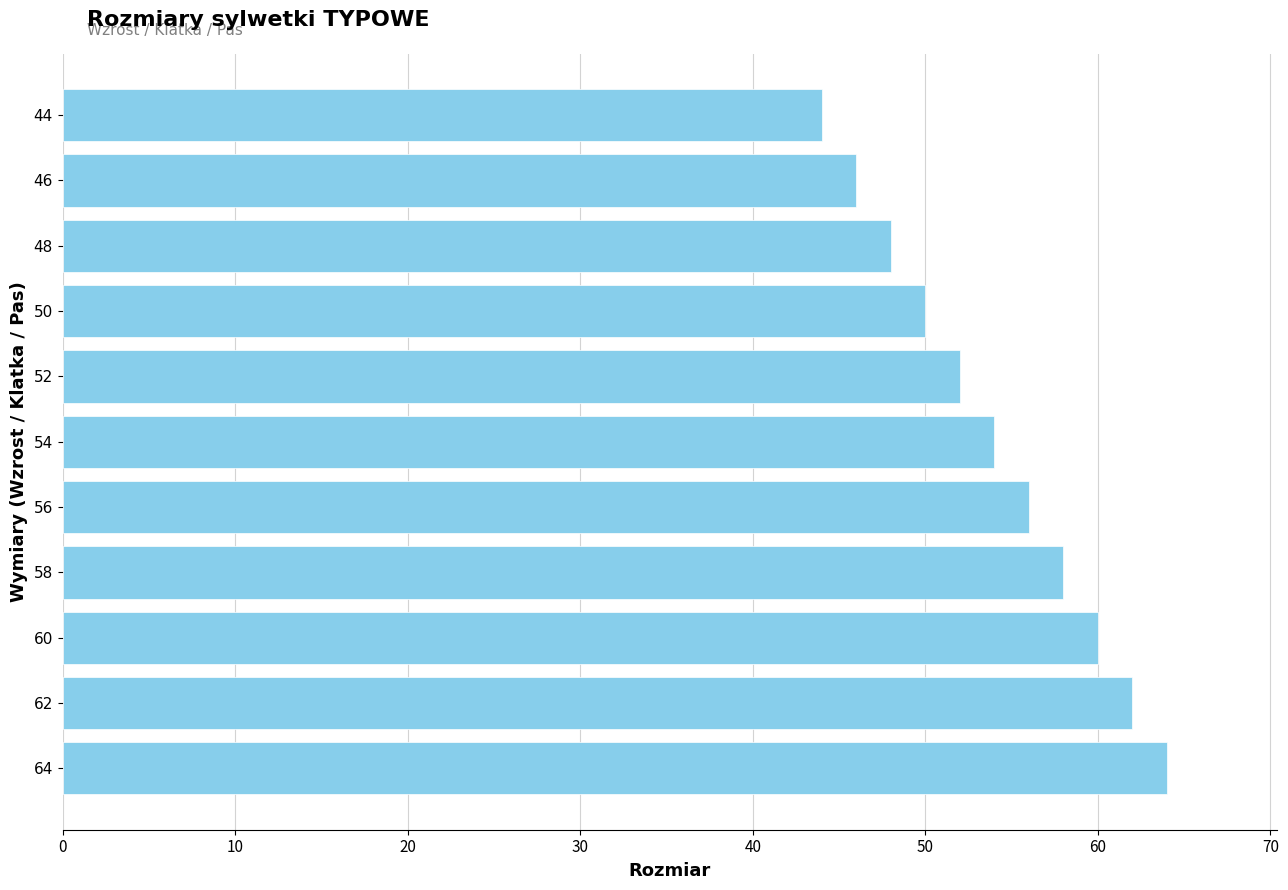

List the labels in order of value, smallest first.

44, 46, 48, 50, 52, 54, 56, 58, 60, 62, 64